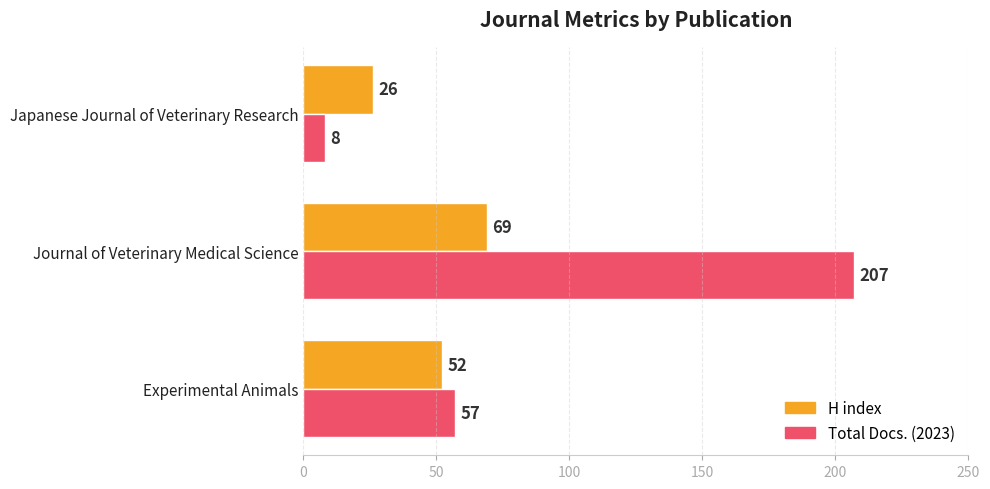

What is the total value across all series at Japanese Journal of Veterinary Research?

34